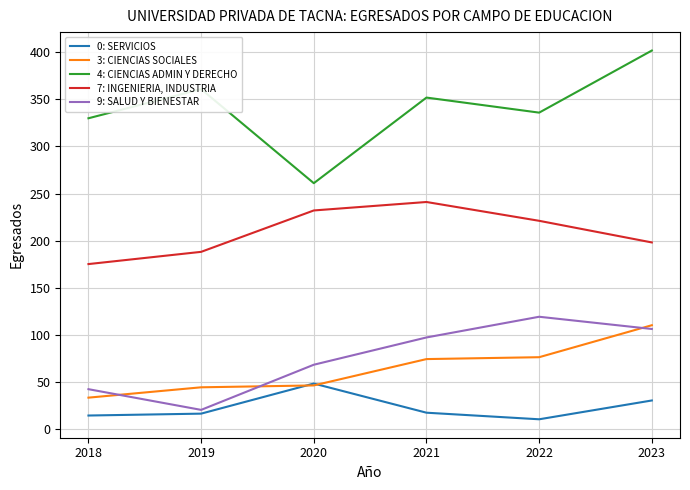

At 2018, list the series in order from smallest to largest.

0: SERVICIOS, 3: CIENCIAS SOCIALES, 9: SALUD Y BIENESTAR, 7: INGENIERIA, INDUSTRIA, 4: CIENCIAS ADMIN Y DERECHO